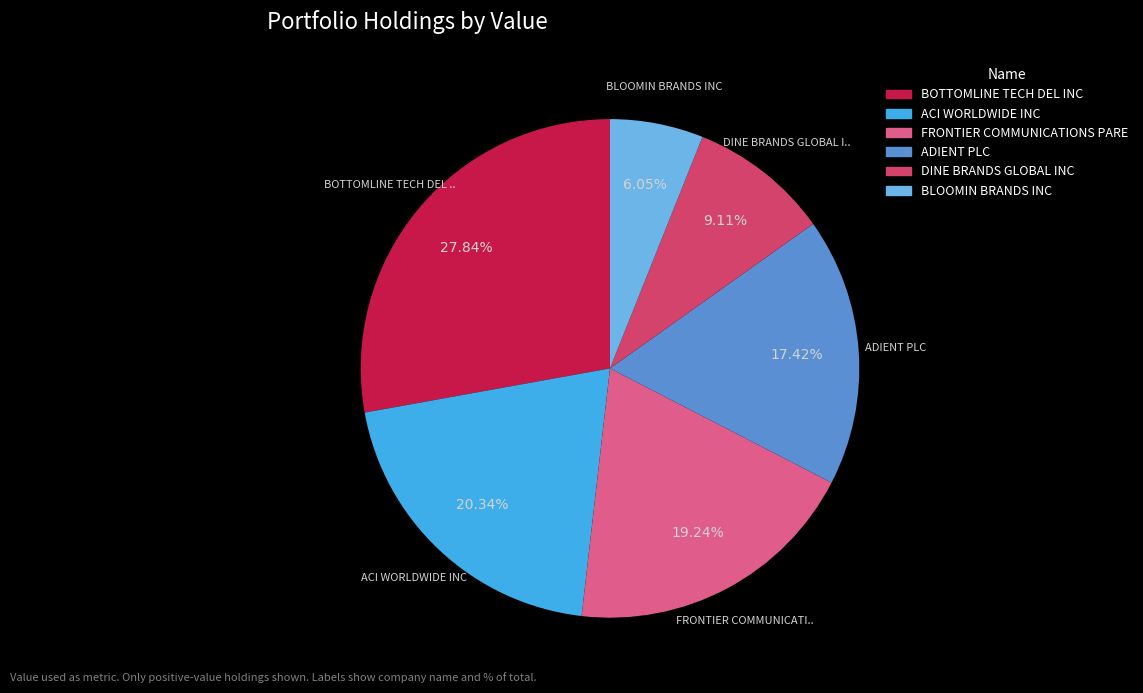

What percentage is NOT represented by FRONTIER COMMUNICATIONS PARE?

80.8%